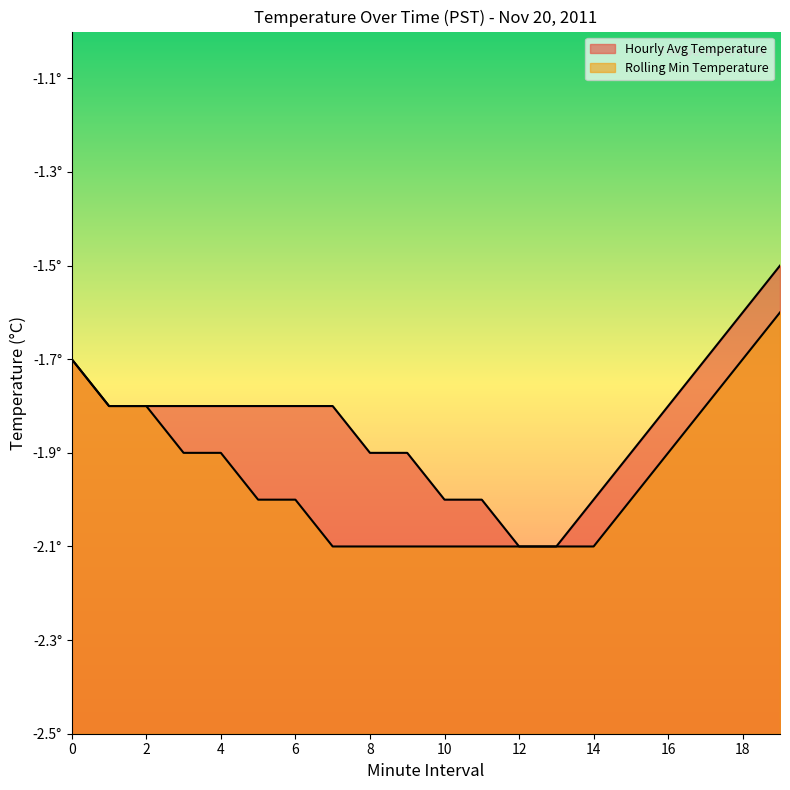

Which series changed the most between 18 and 19?

Hourly Avg Temperature